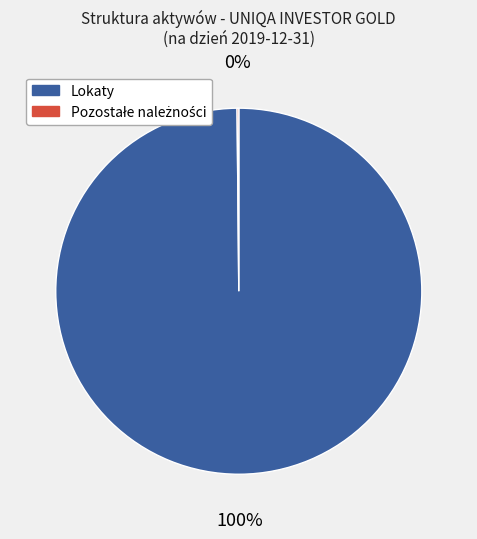

True or false: Lokaty accounts for 100% of the total.

True